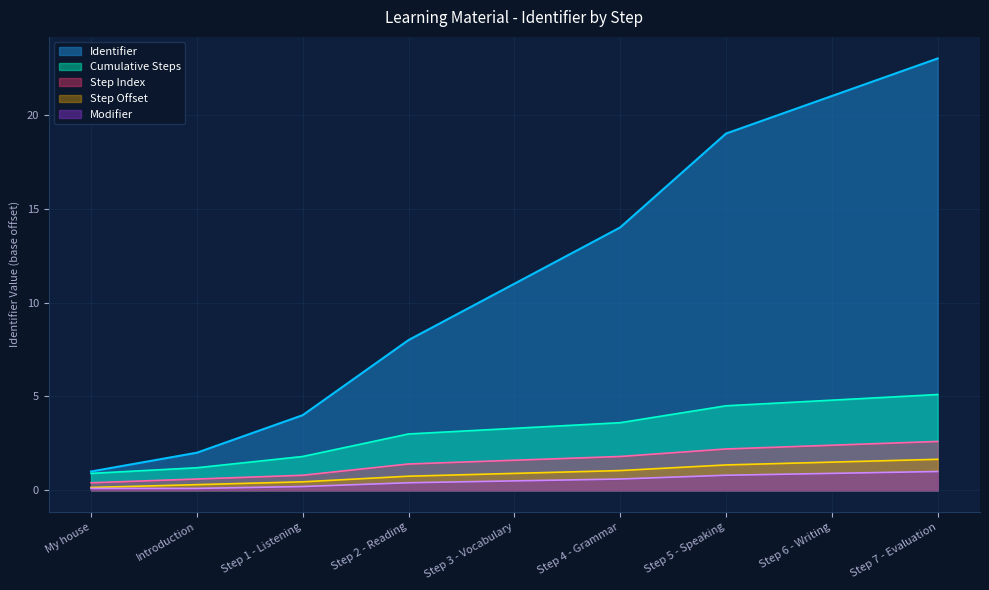

Reading left to right, transcribe all the data shown in this chart.

My house=1	Introduction=2	Step 1 - Listening=4	Step 2 - Reading=8	Step 3 - Vocabulary=11	Step 4 - Grammar=14	Step 5 - Speaking=19	Step 6 - Writing=21	Step 7 - Evaluation=23